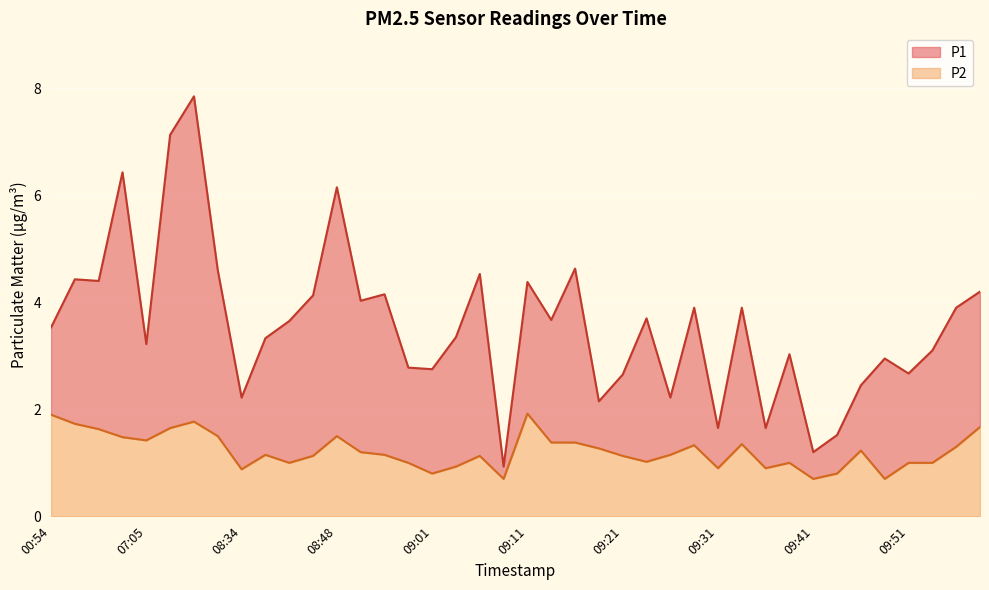

How many data points in P1 are above 3?

26